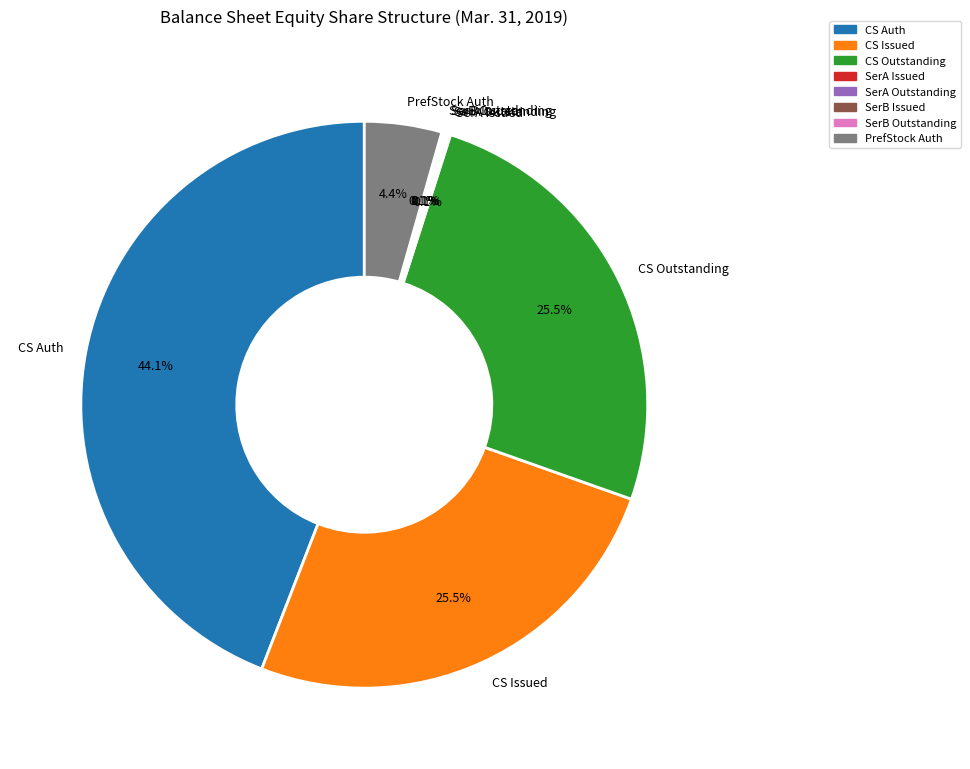

Does any single category account for the majority?

No